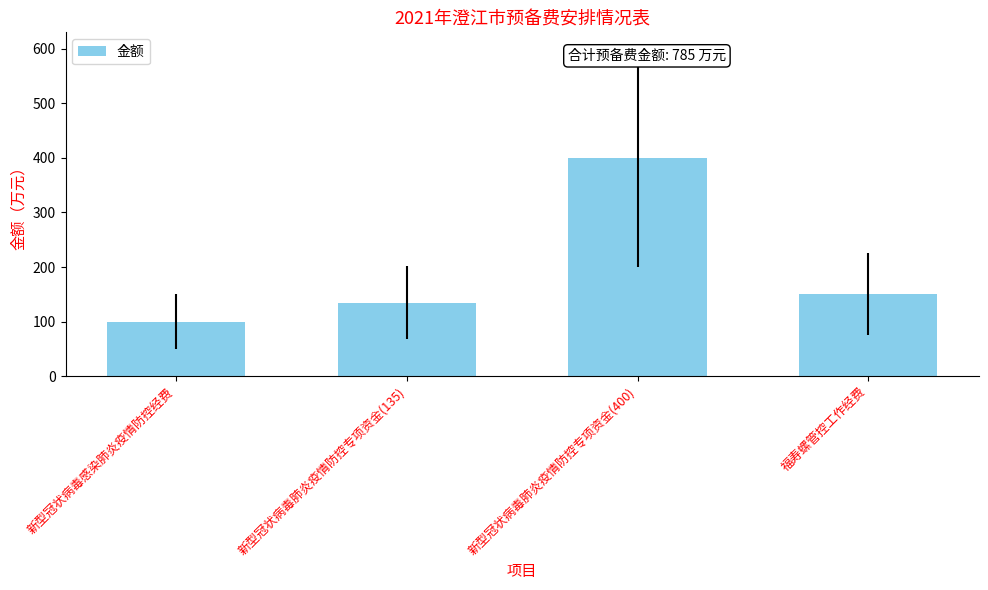

List the labels in order of value, smallest first.

新型冠状病毒感染肺炎疫情防控经费, 新型冠状病毒肺炎疫情防控专项资金(135), 福寿螺管控工作经费, 新型冠状病毒肺炎疫情防控专项资金(400)